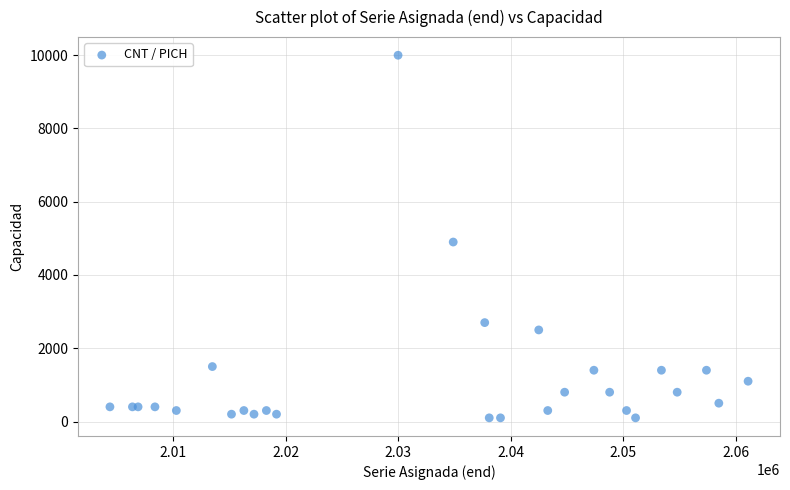

What Y value in the scatter plot is closest to 5050?

4900